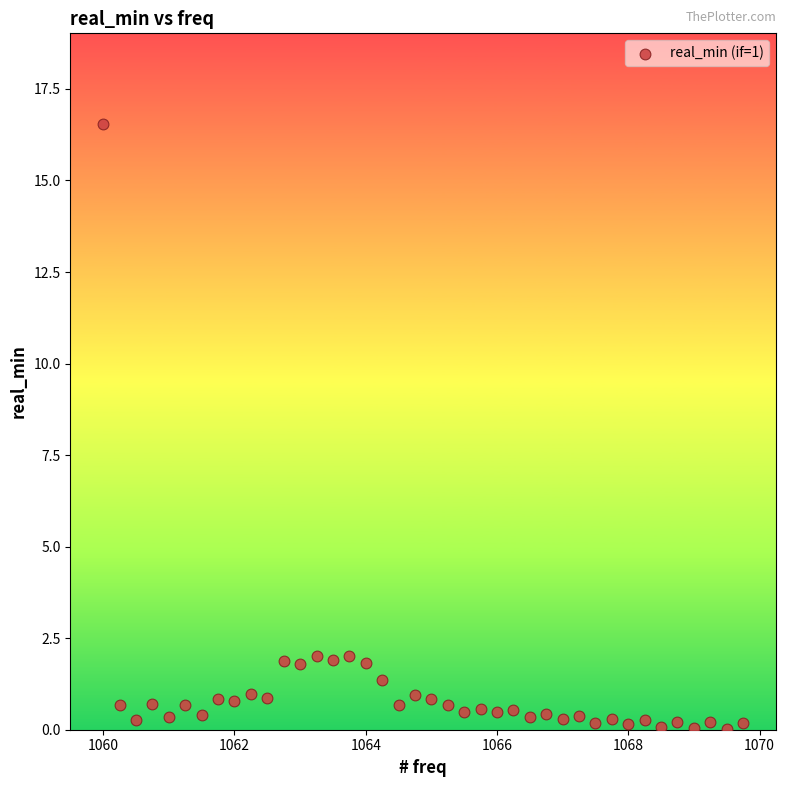

What is the range of X values (max minus min)?

9.8